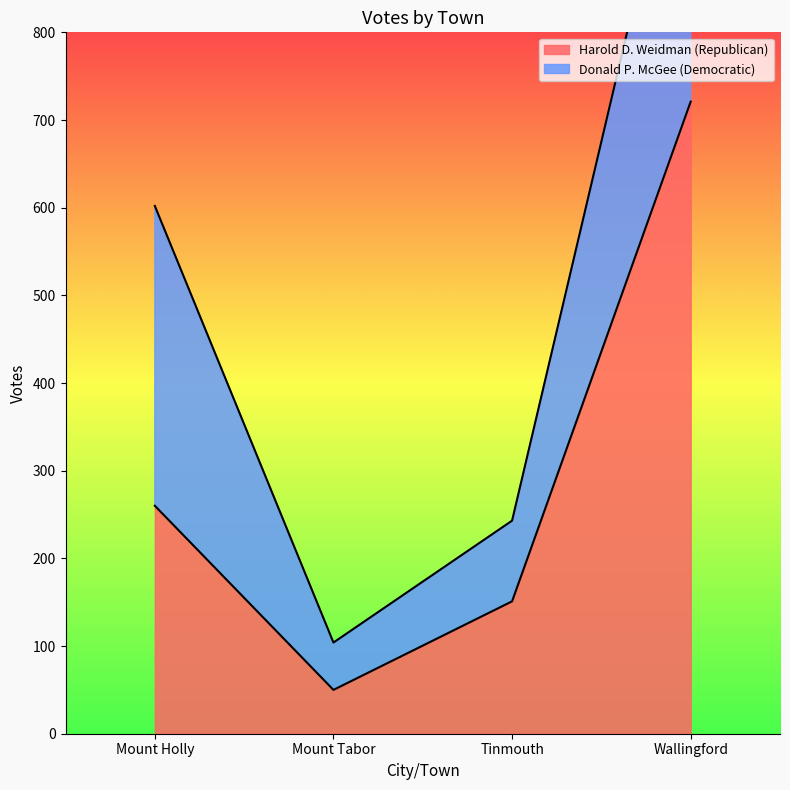

Is it true that the value at Mount Tabor is 84?

False